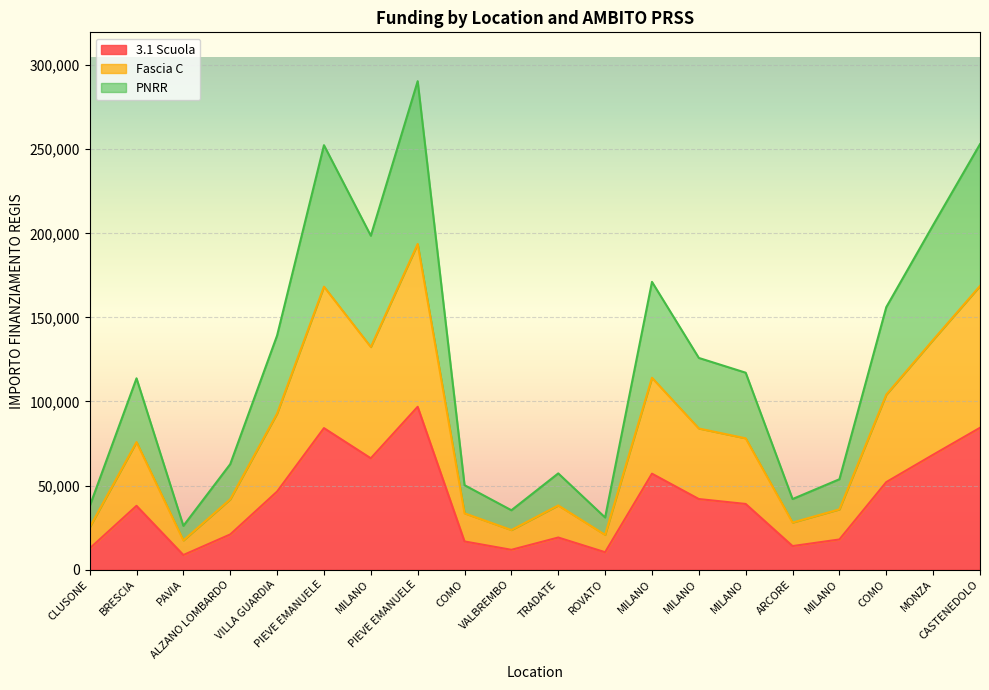

Which series changed the most between VALBREMBO and COMO?

PNRR